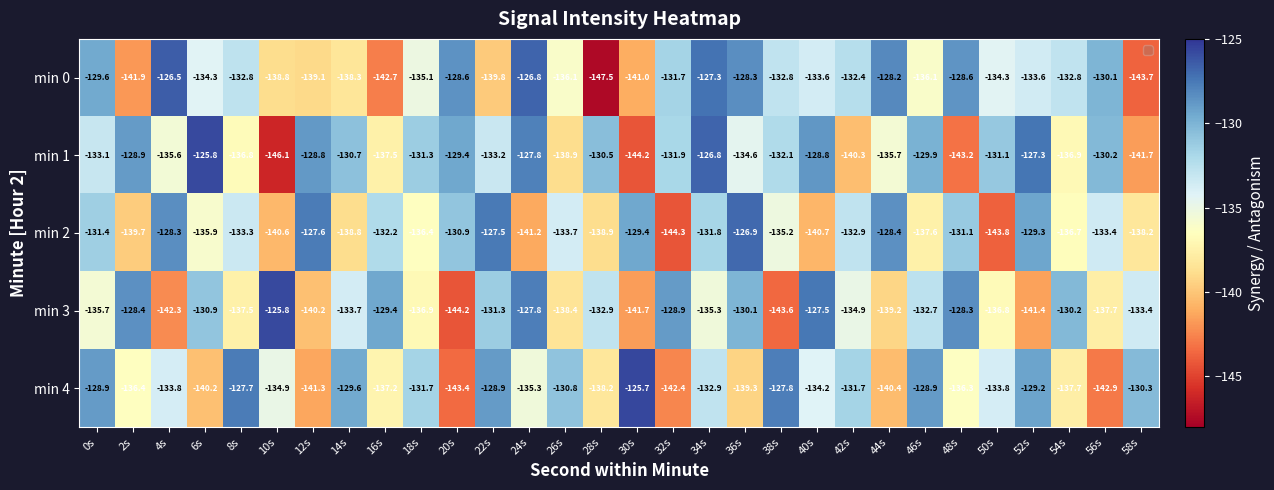

Rank the series by their maximum value, from lowest to highest.

min 2, min 0, min 1, min 3, min 4